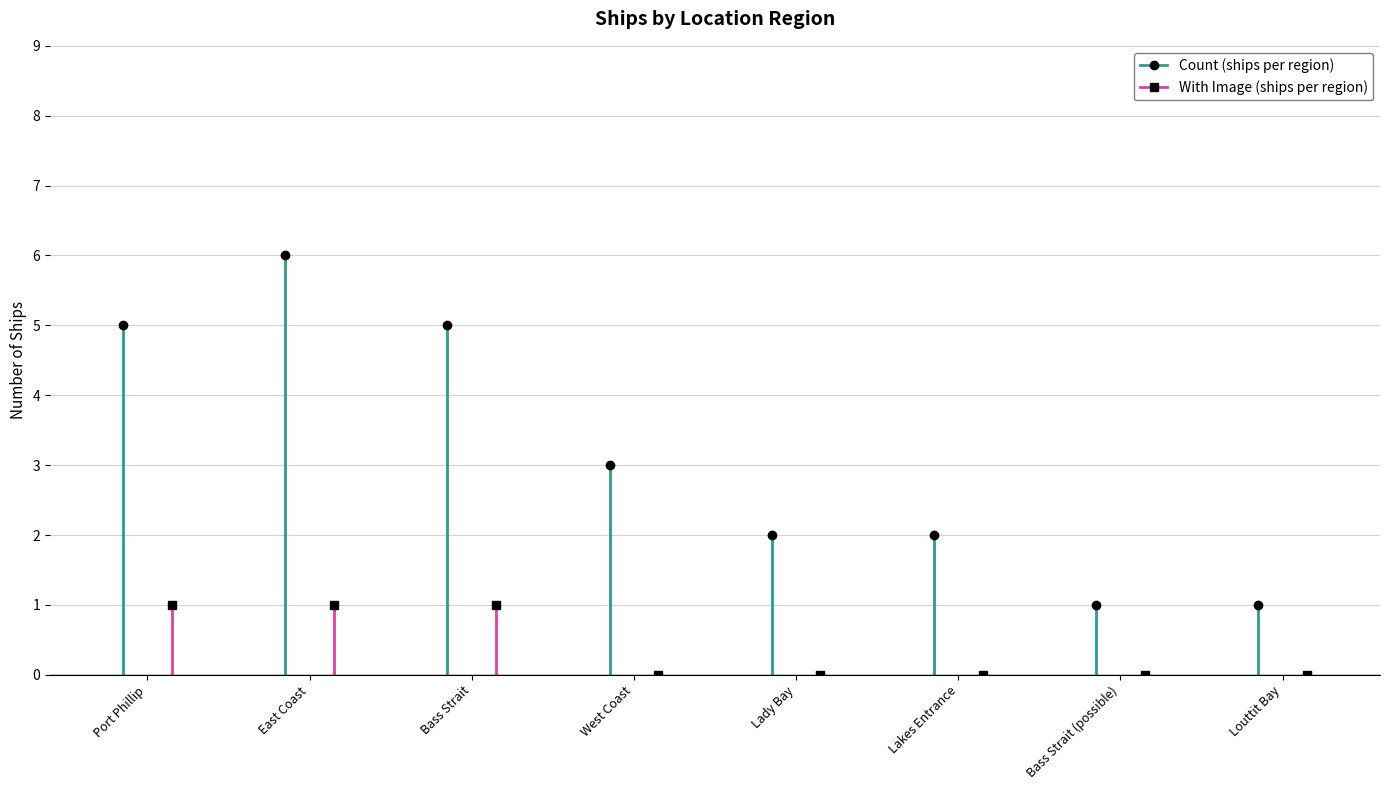

What position from the right is East Coast?

7